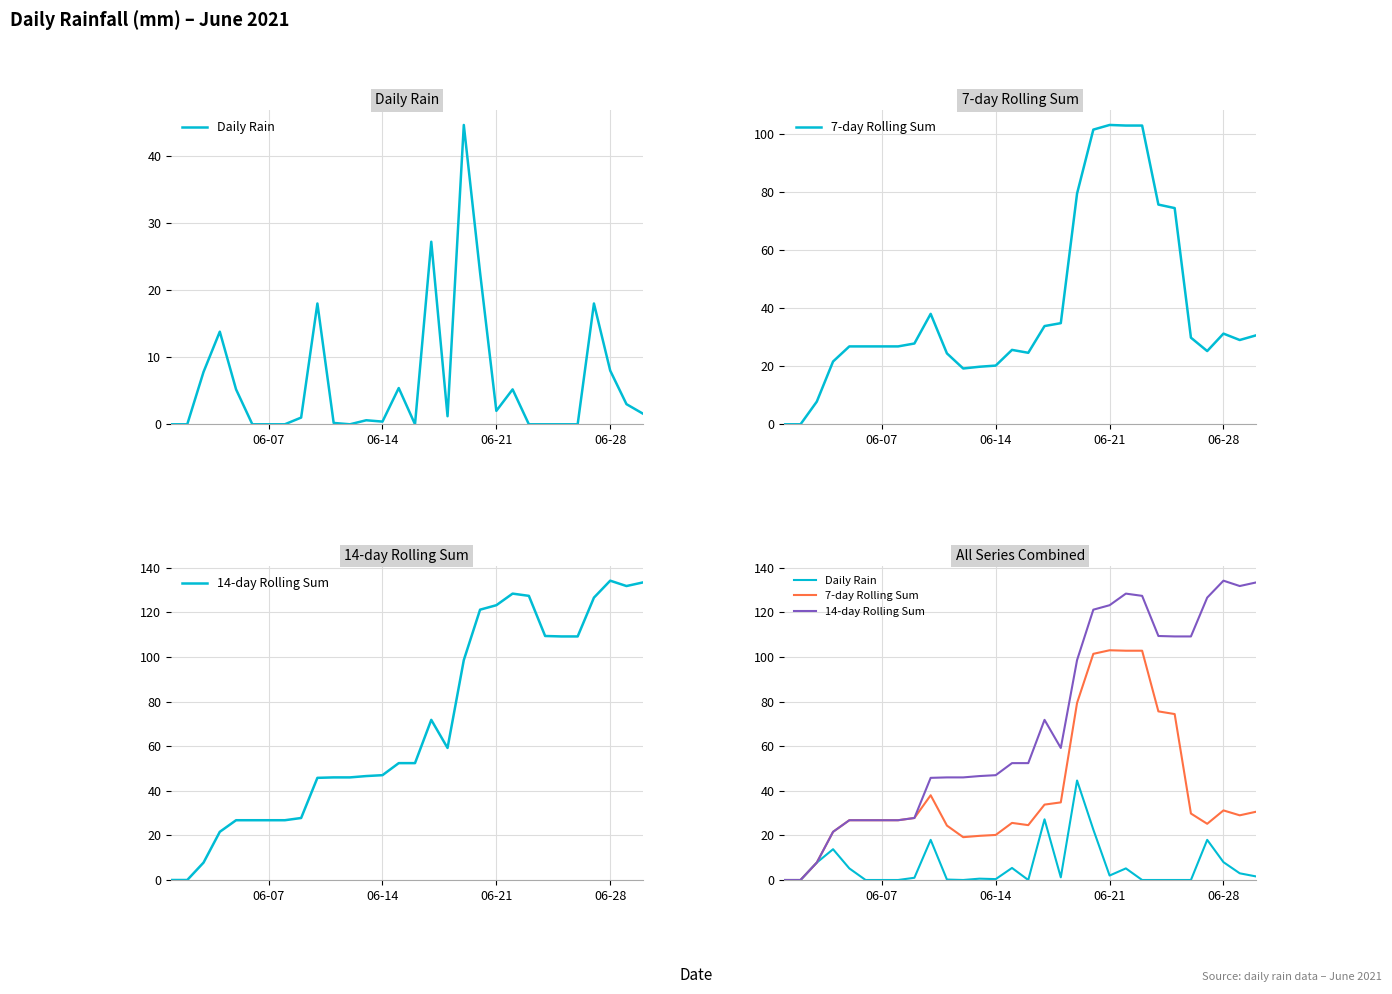

What is the maximum value for 14-day Rolling Sum?

134.2